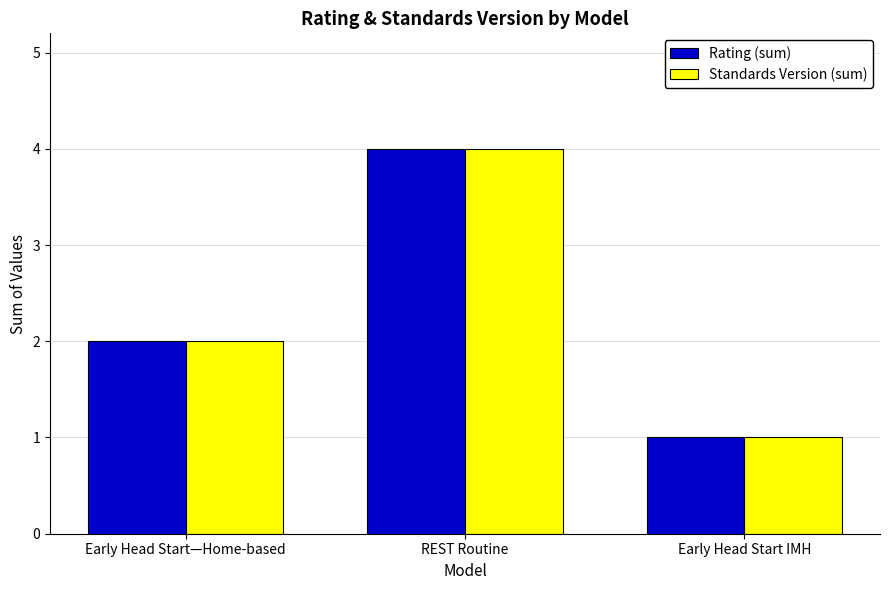

Where is Standards Version (sum) nearest to the value 2?

Early Head Start—Home-based